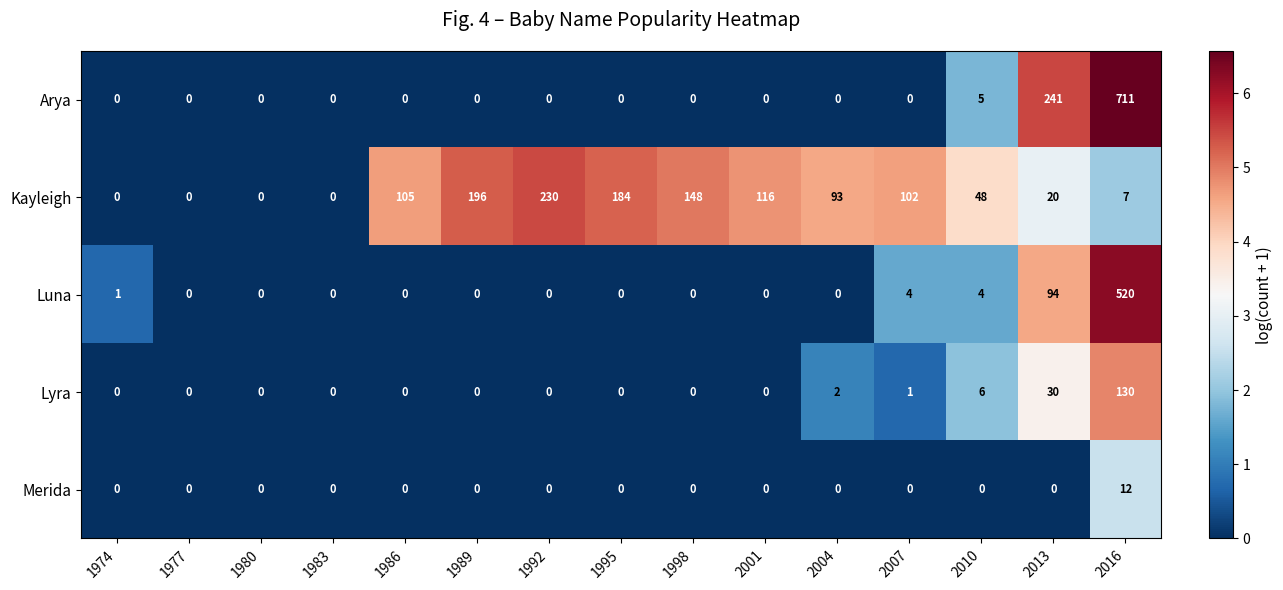

Is it true that Luna equals 0 at 1989?

True